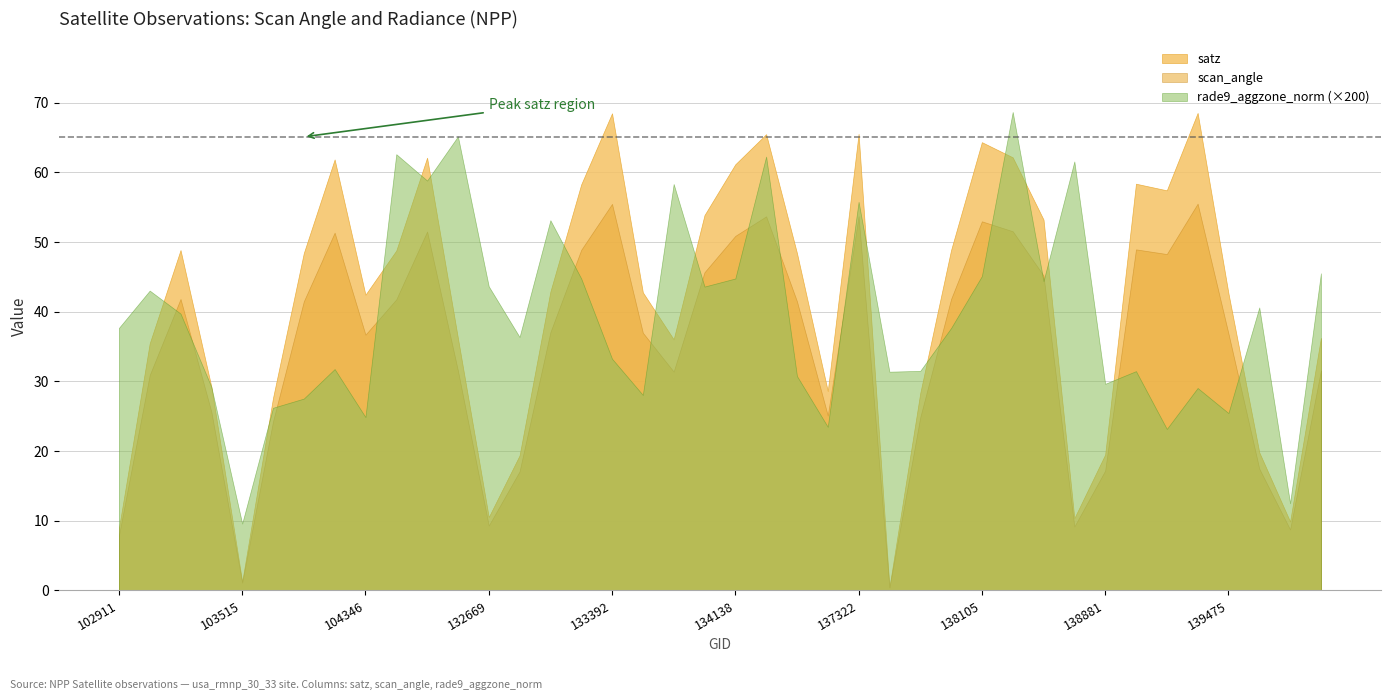

True or false: scan_angle has a value of 30.1 at 132296.

False